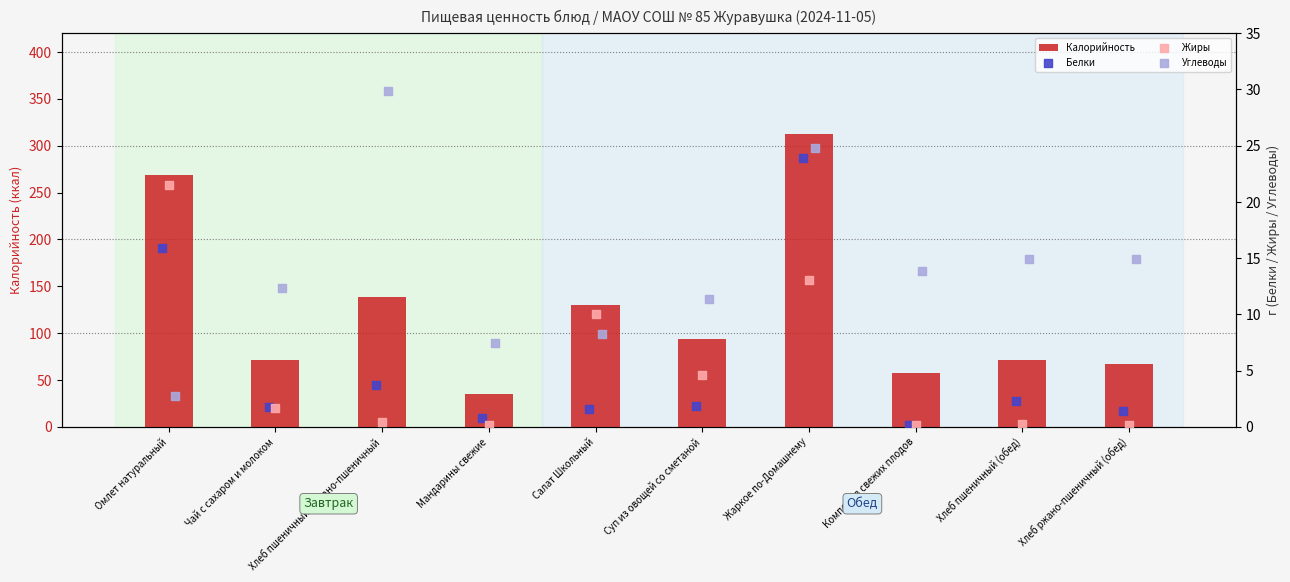

What is the difference between the Калорийность values at Компот из свежих плодов and Хлеб ржано-пшеничный (обед)?

9.6